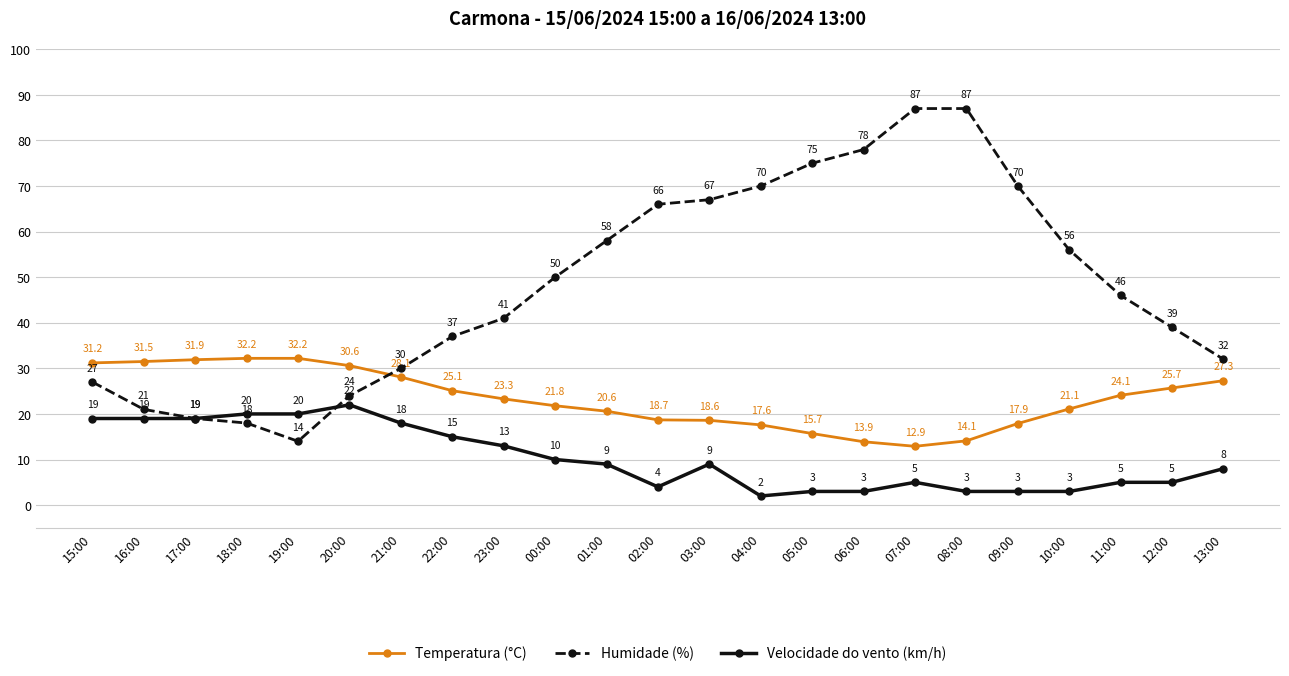

What is the average value of the Velocidade do vento (km/h) series?

10.3